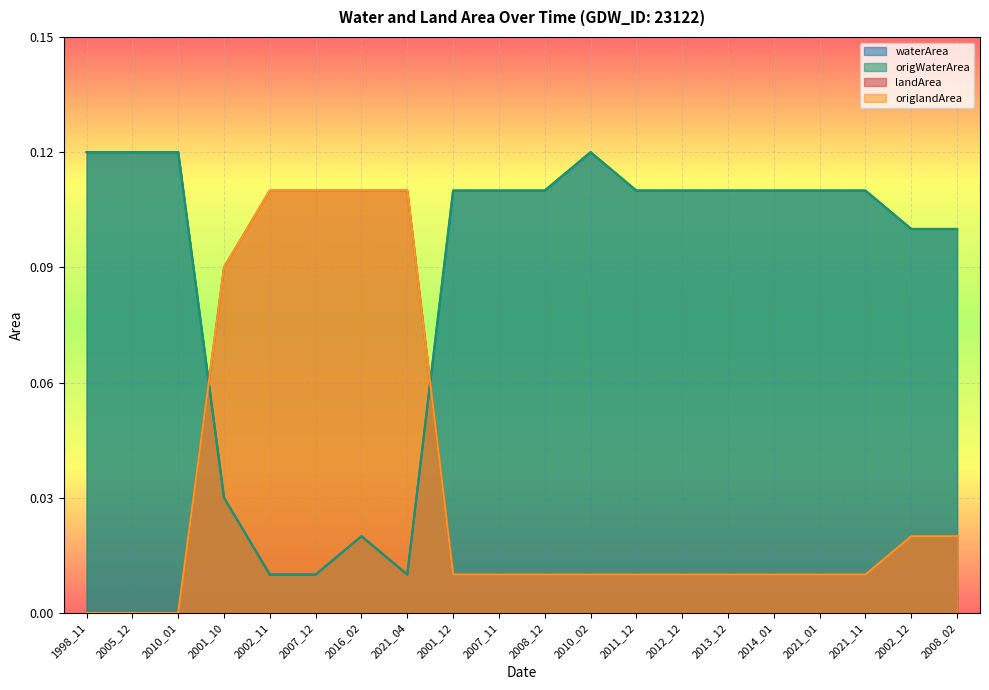

Does the chart display data point markers on the line(s)?

No